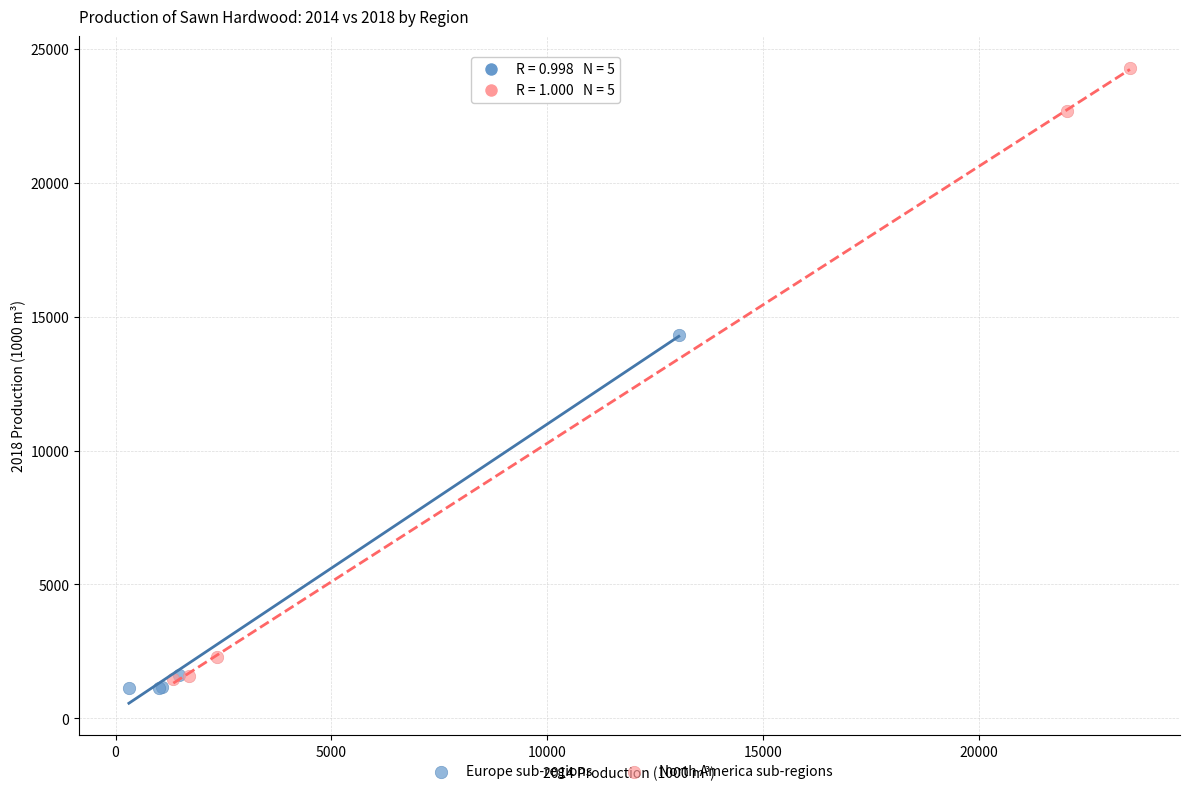

Which series contains the highest Y value?

North America sub-regions